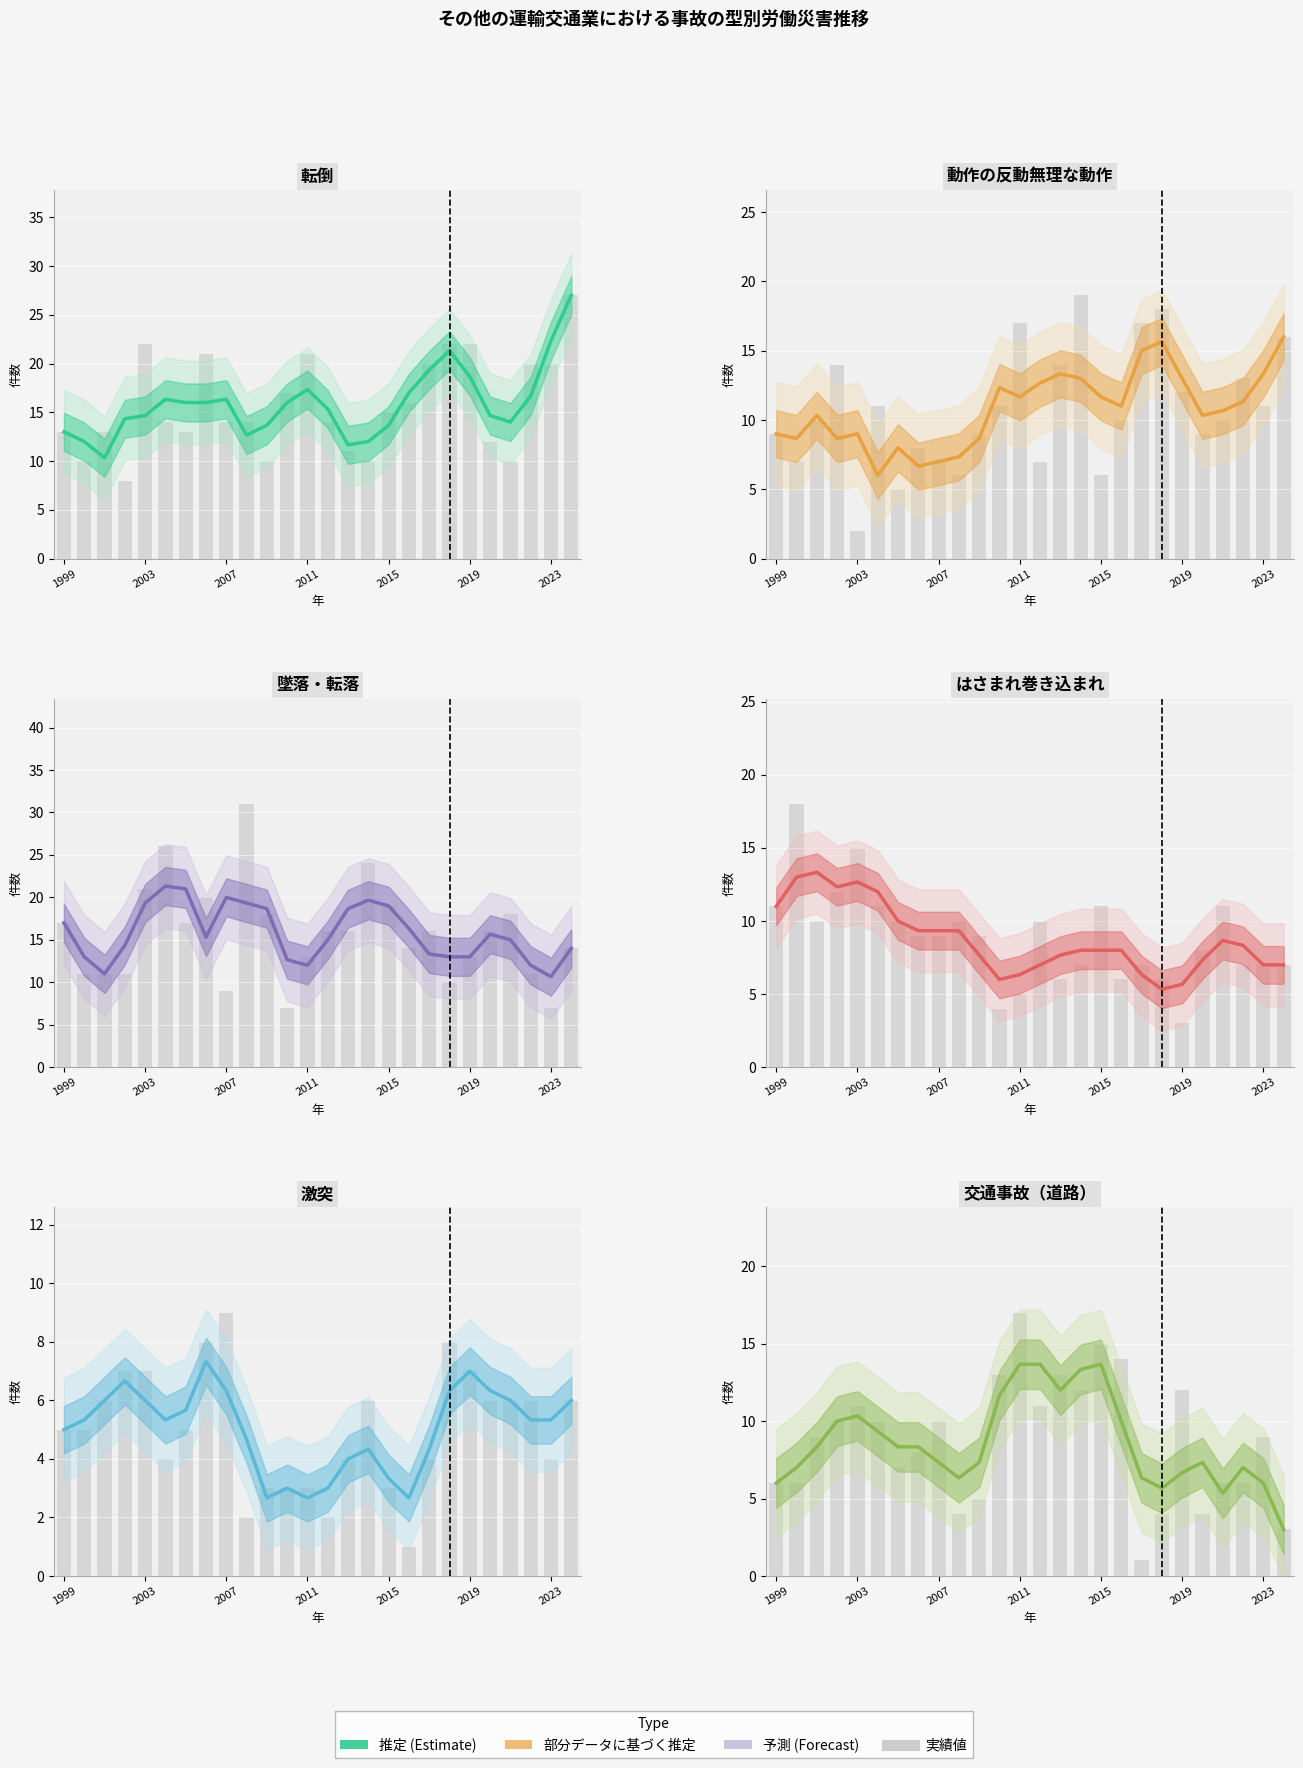

What is the minimum value shown in the chart?

2.7